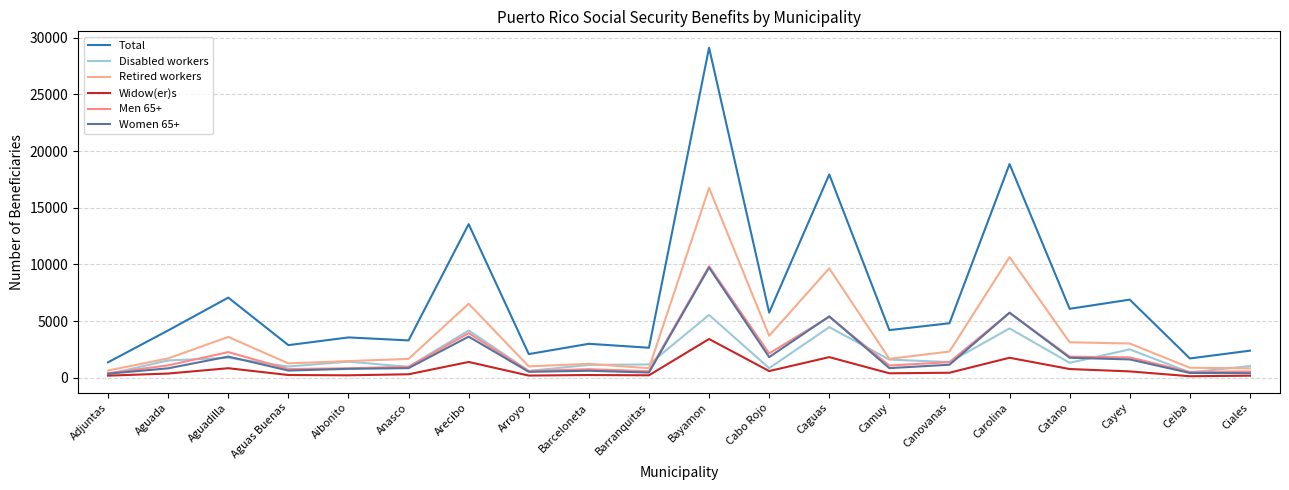

How many categories are shown in the chart?

20